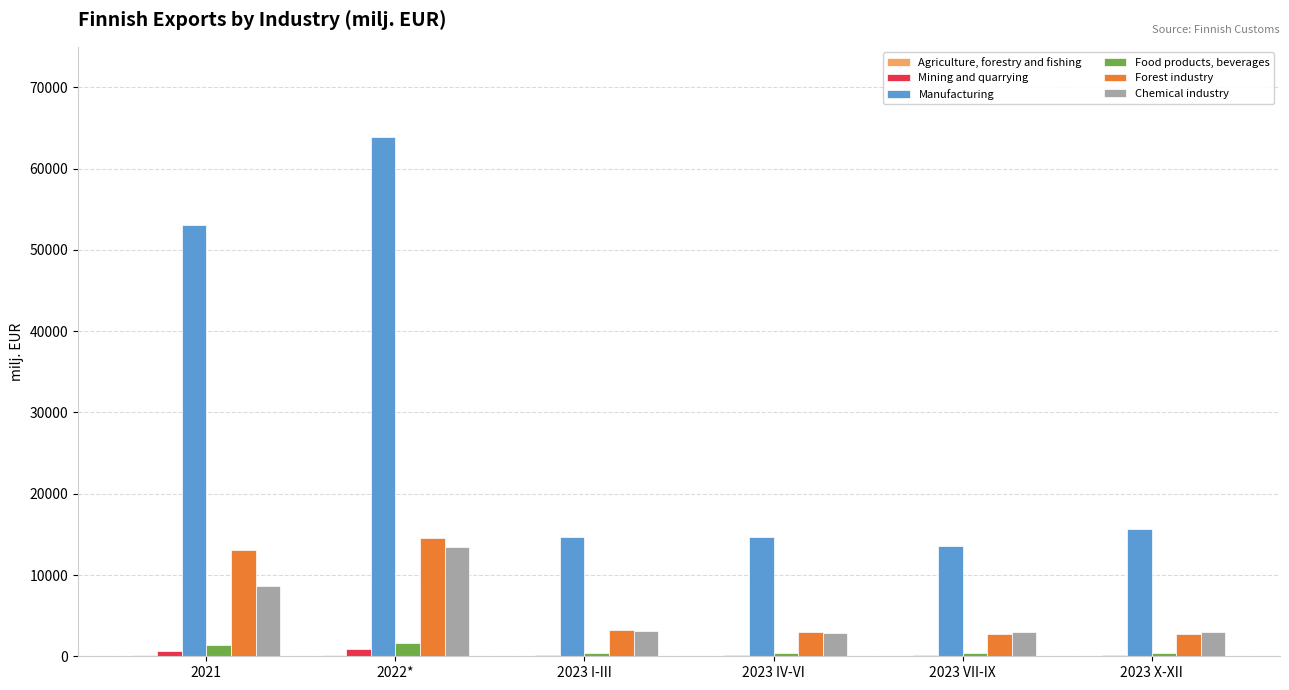

Which series has the widest spread of values?

Manufacturing